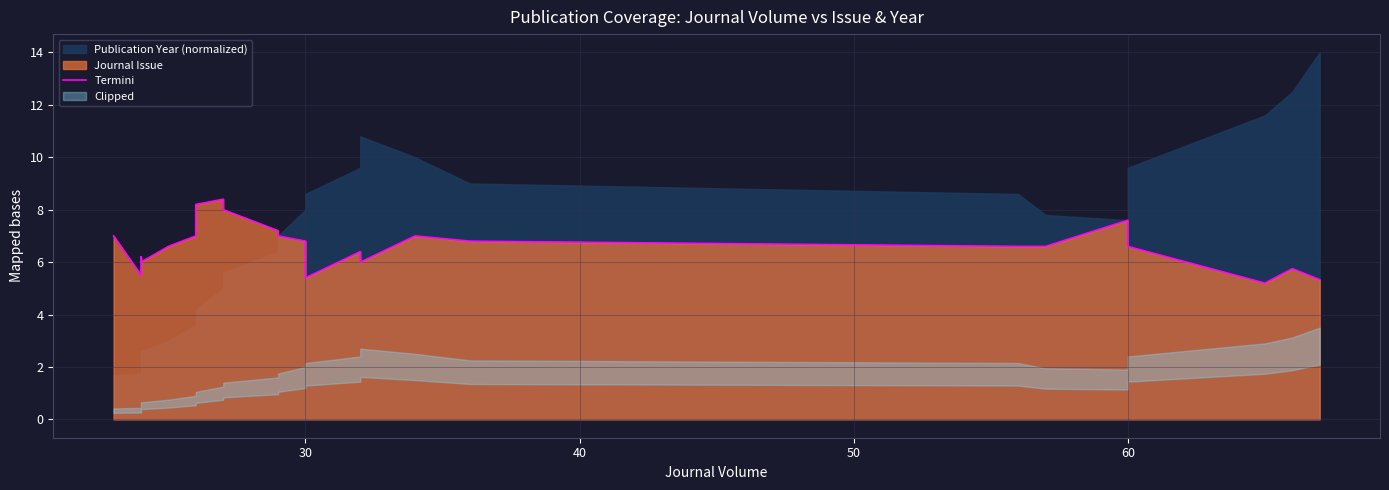

True or false: there are more than 2 points higher than both neighbors.

True